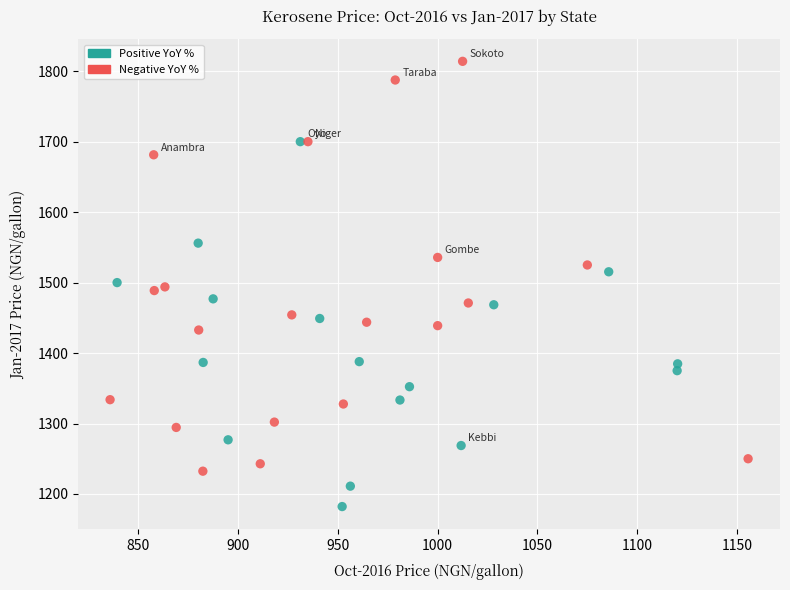

Which series contains the highest Y value?

Negative YoY %